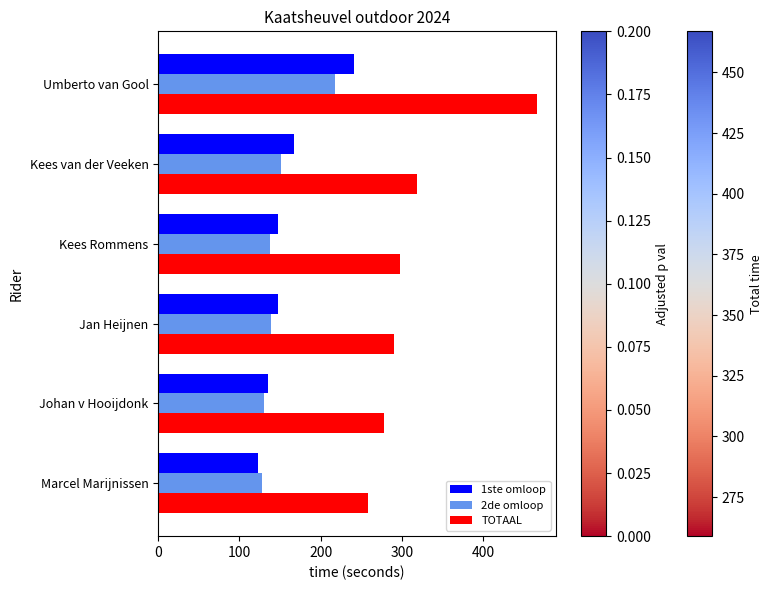

What is the difference between the second highest and second lowest values in the 2de omloop series?

20.9